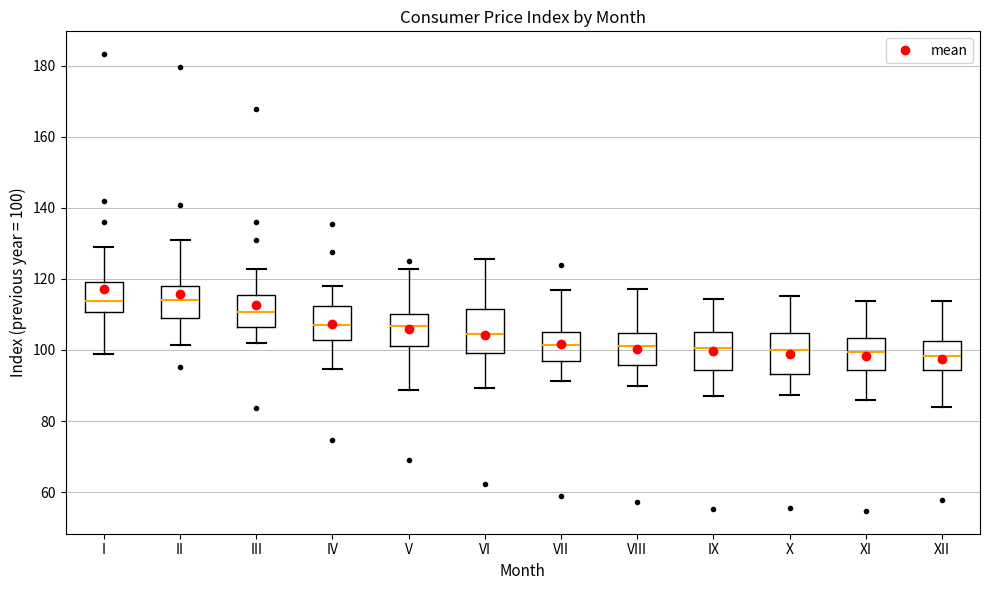

Where does the median line of the box for VI sit on the y-axis? The values are not printed on the chart, so give them approximately, as read against the axis.

104